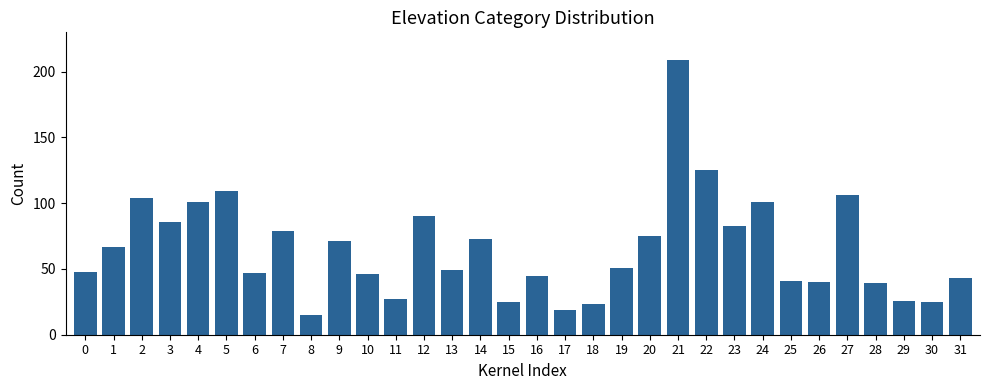

The value at 18 is 23. True or false?

True